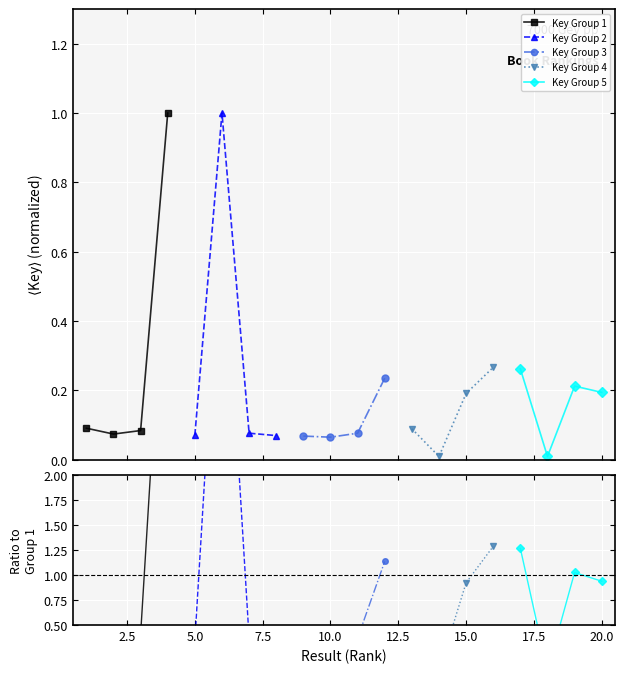

Count the number of data series in this chart.

5